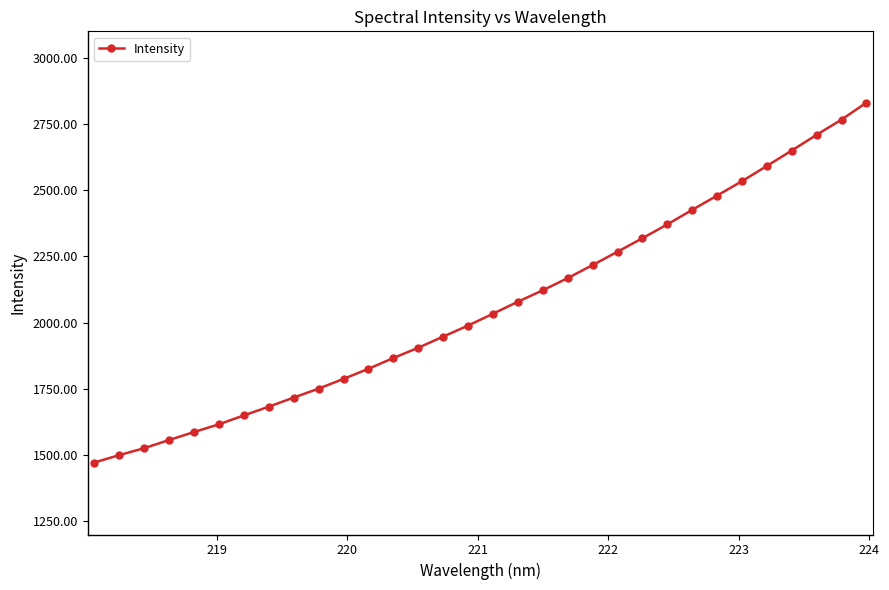

Count the number of data series in this chart.

1